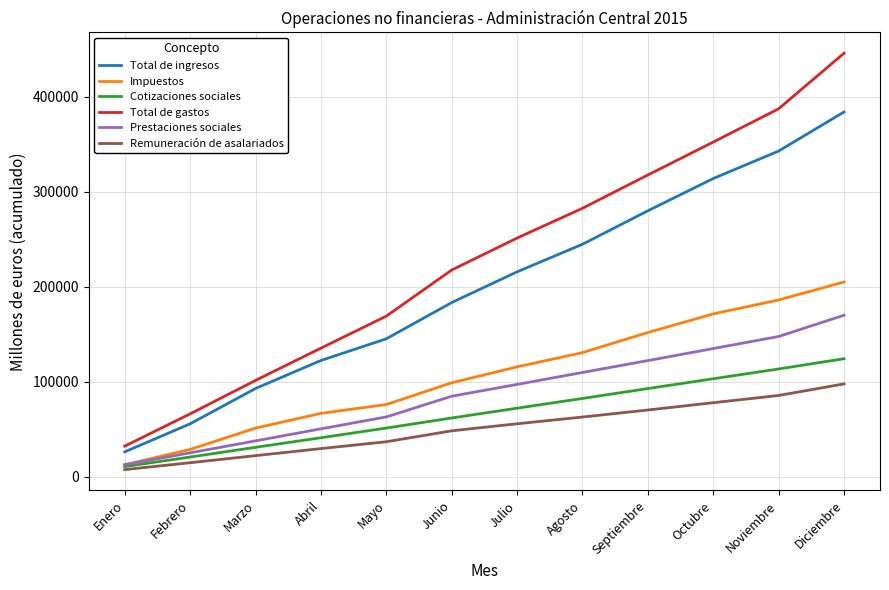

Read the Total de ingresos value at Diciembre.

383733